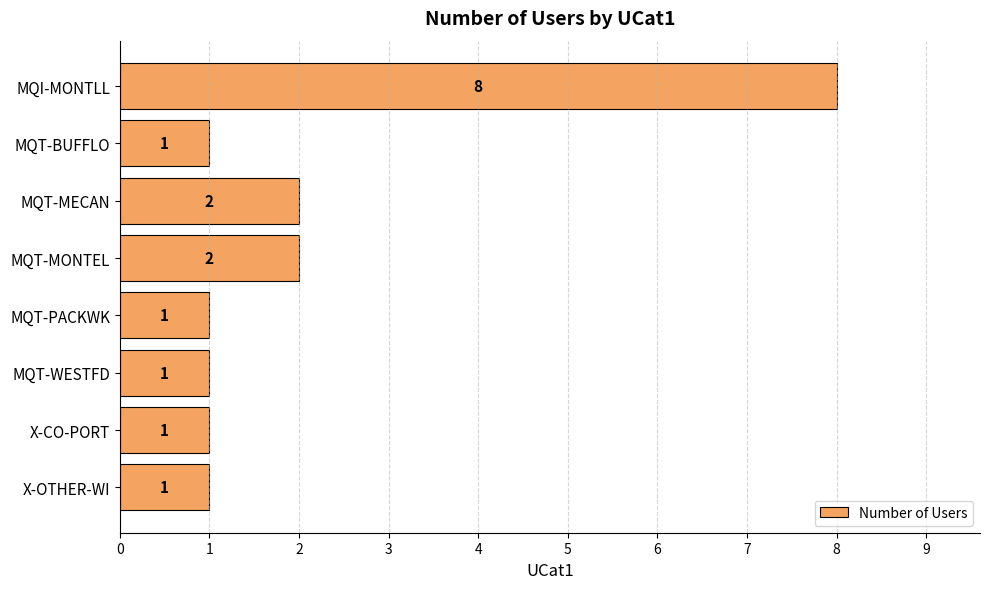

Reading top to bottom, what are all the values shown in this chart?

MQI-MONTLL=8	MQT-BUFFLO=1	MQT-MECAN=2	MQT-MONTEL=2	MQT-PACKWK=1	MQT-WESTFD=1	X-CO-PORT=1	X-OTHER-WI=1